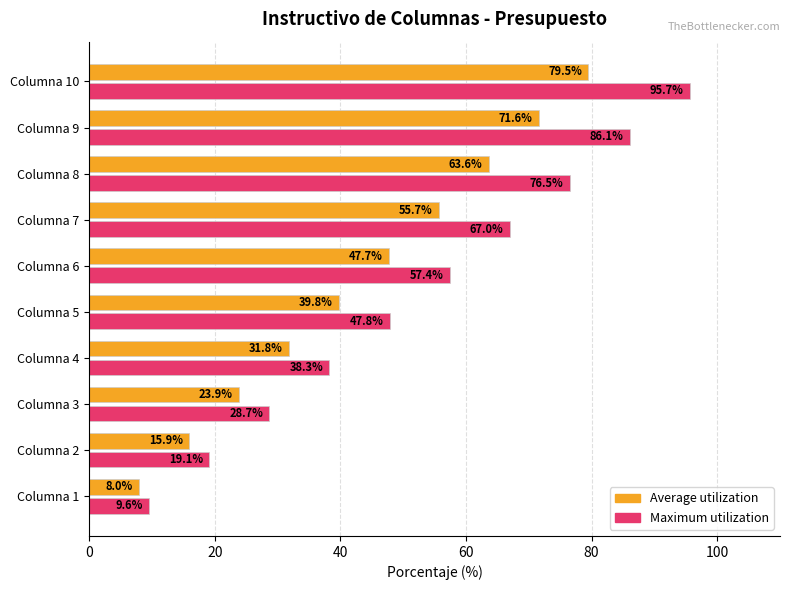

What value does the Maximum utilization series have at Columna 7?

67.0